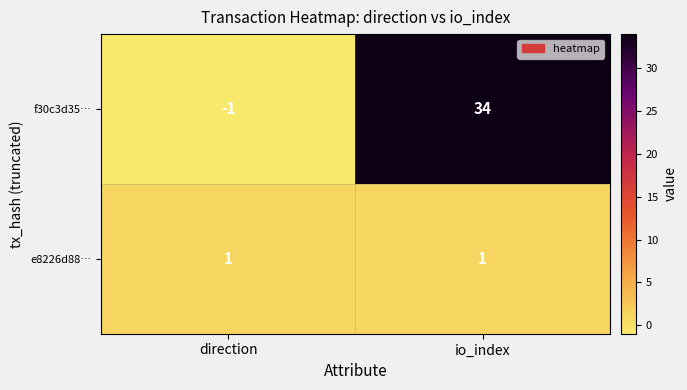

Reading left to right, what are all the values shown in this chart?

f30c3d35…: -1	34
e8226d88…: 1	1